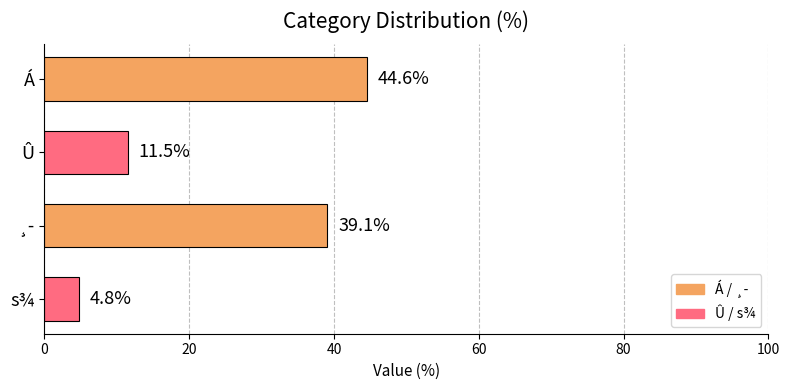

Where is the data nearest to the value 24?

Û